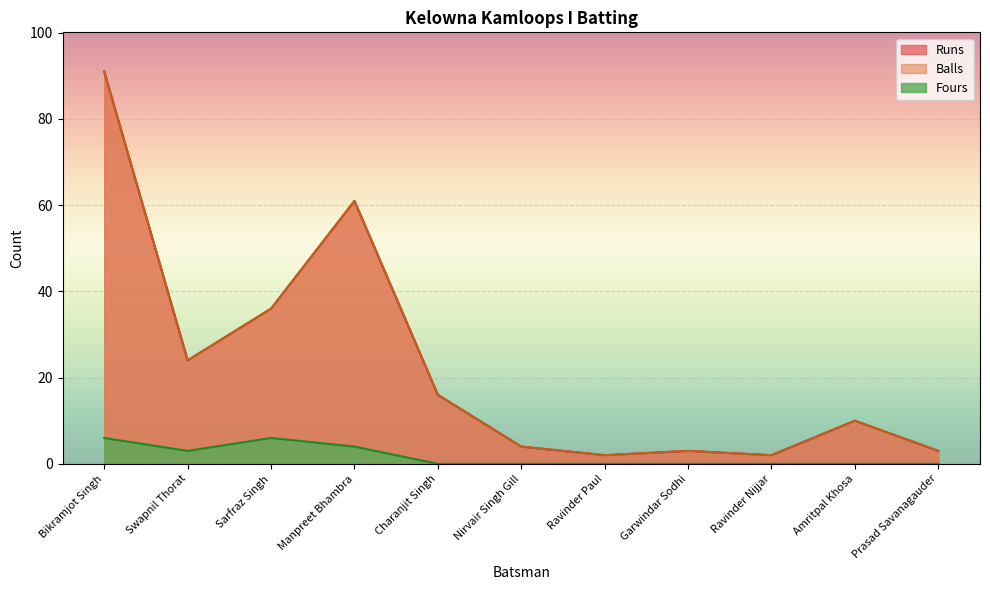

What is the spread (max minus min) of values at Nirvair Singh Gill?

4